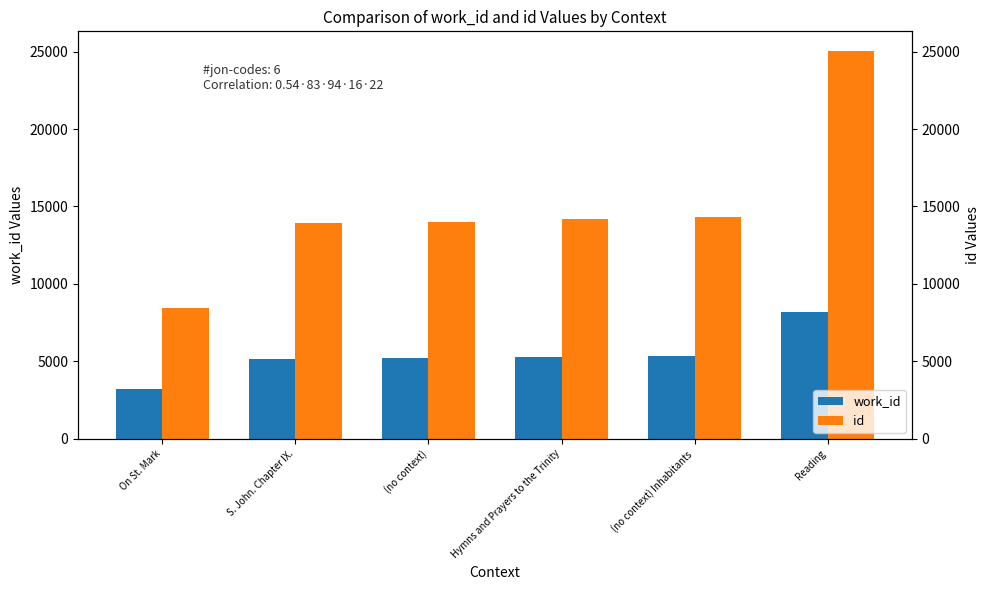

Reading right to left, extract all data points from this chart.

work_id: 8210	5328	5288	5198	5172	3219
id: 25056	14302	14206	13986	13902	8460